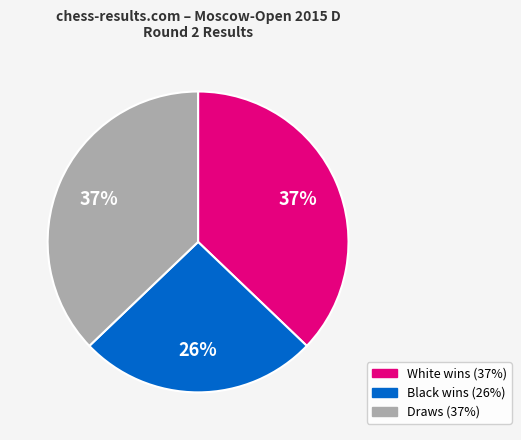

To the nearest percent, what is the average slice percentage?

33%